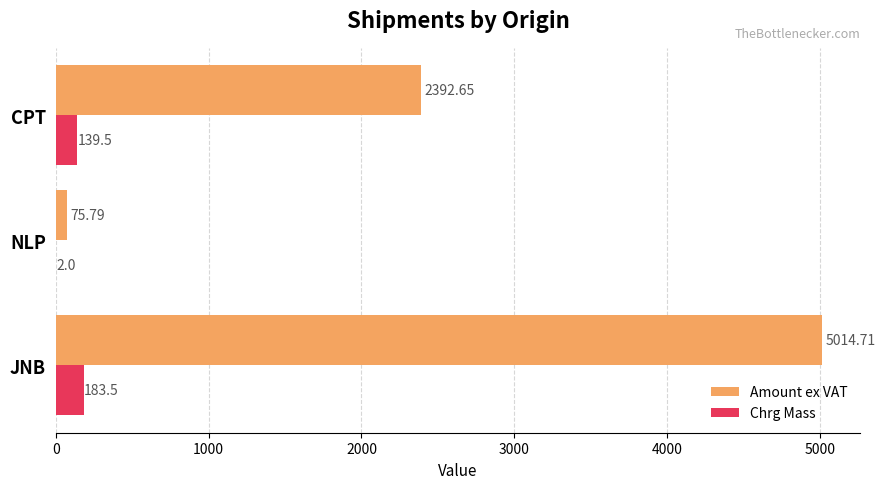

How many values in the Amount ex VAT series exceed 2392?

2